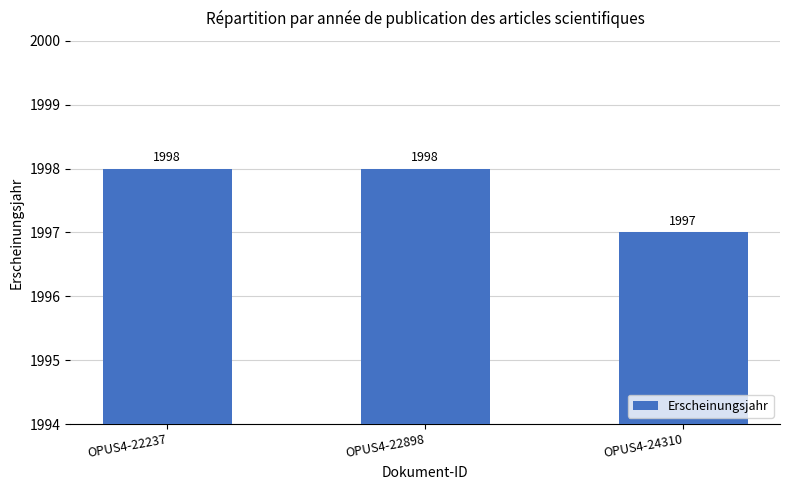

What is the ratio of the value at OPUS4-24310 to the value at OPUS4-22898?

1.0